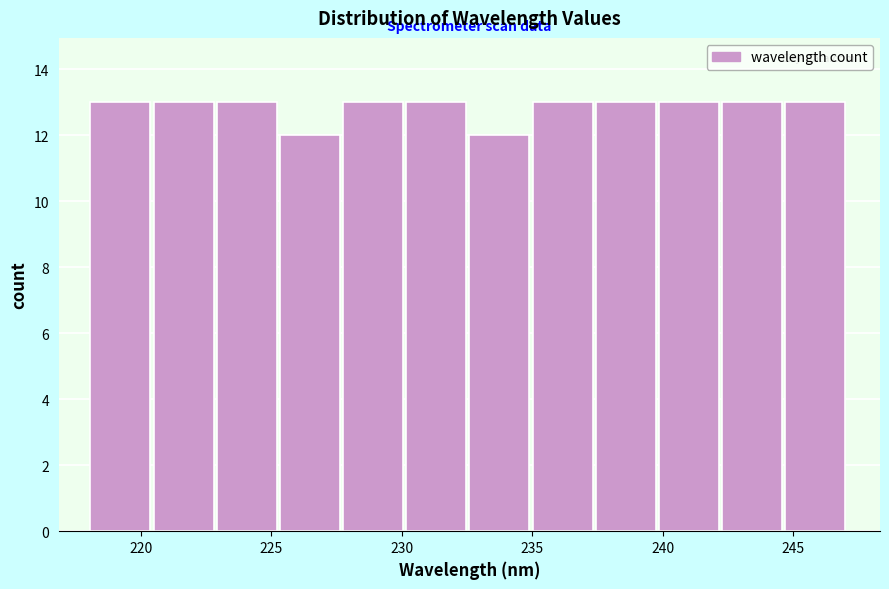

Reading left to right, transcribe this chart: for each bar, give the range it covers on the x-axis and its height. Neither the bar edges nor the heights are printed on the chart, so give them approximately, as read against the axes.

218.0 to 220.5: 13
220.5 to 223.0: 13
223.0 to 225.5: 13
225.5 to 227.5: 12
227.5 to 230.0: 13
230.0 to 232.5: 13
232.5 to 235.0: 12
235.0 to 237.5: 13
237.5 to 240.0: 13
240.0 to 242.5: 13
242.5 to 244.5: 13
244.5 to 247.0: 13